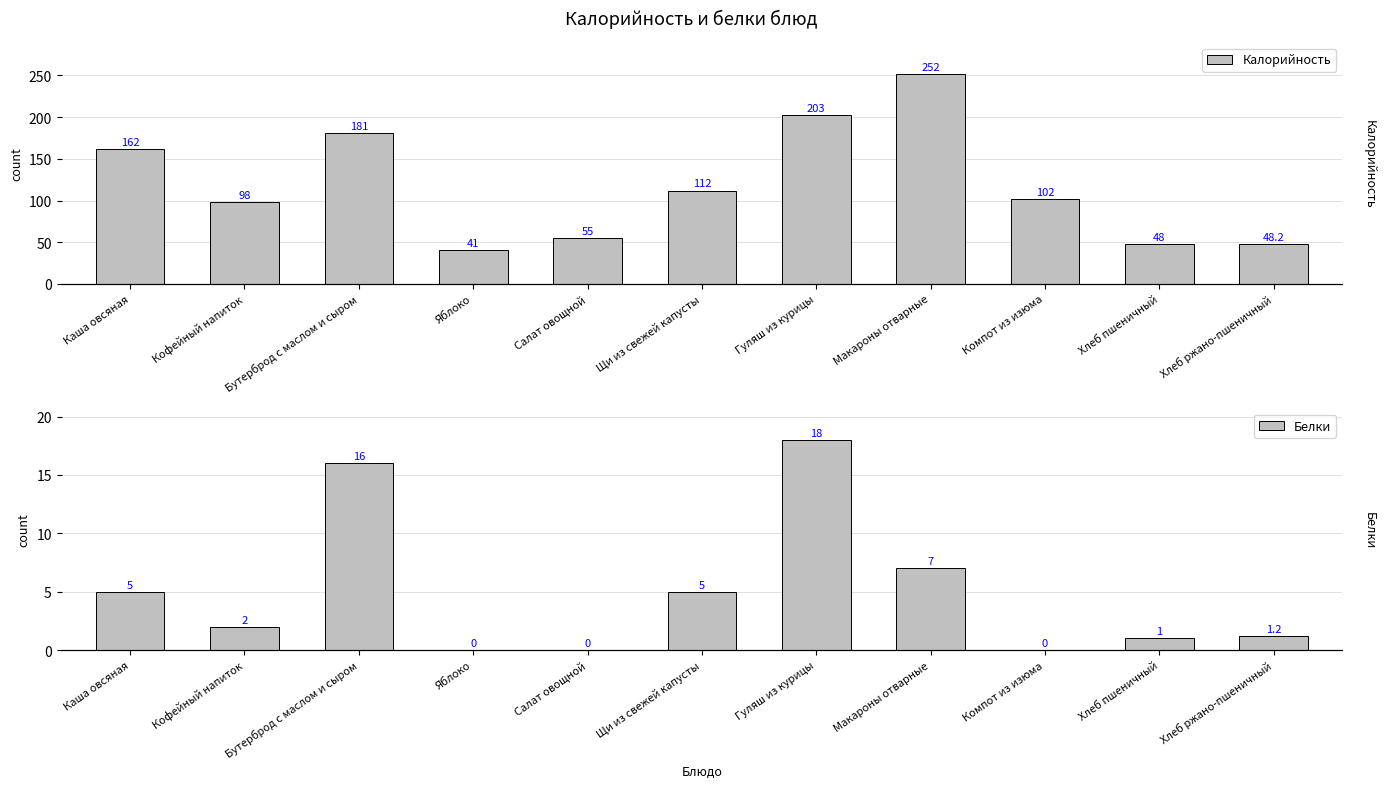

At which label is Калорийность closest to 146?

Каша овсяная